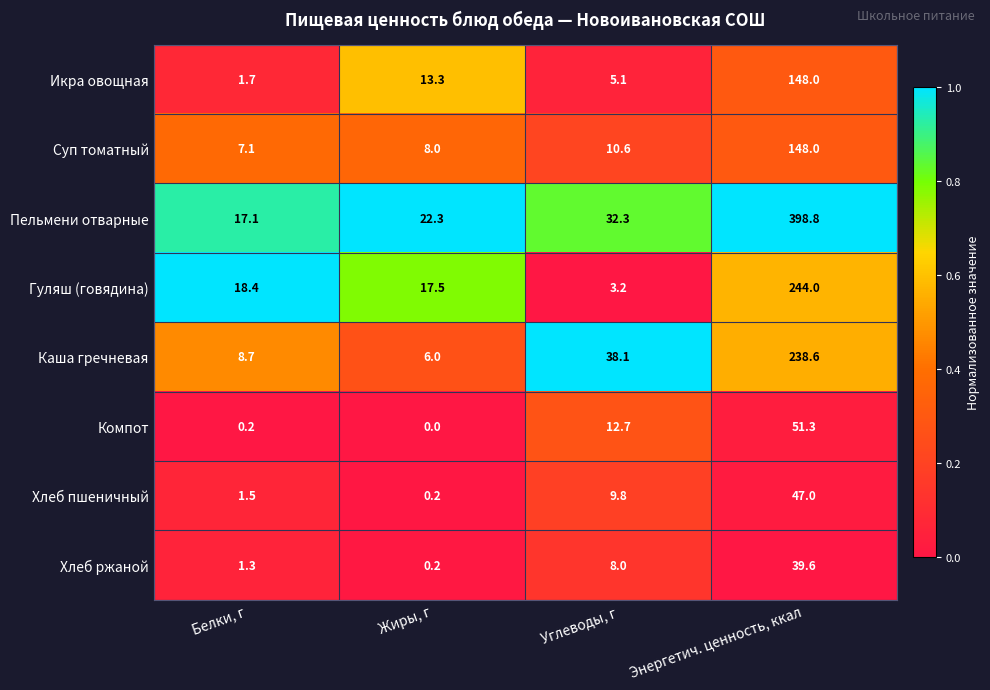

What is the sum of the Пельмени отварные values at Углеводы, г and Энергетич. ценность, ккал?

431.1